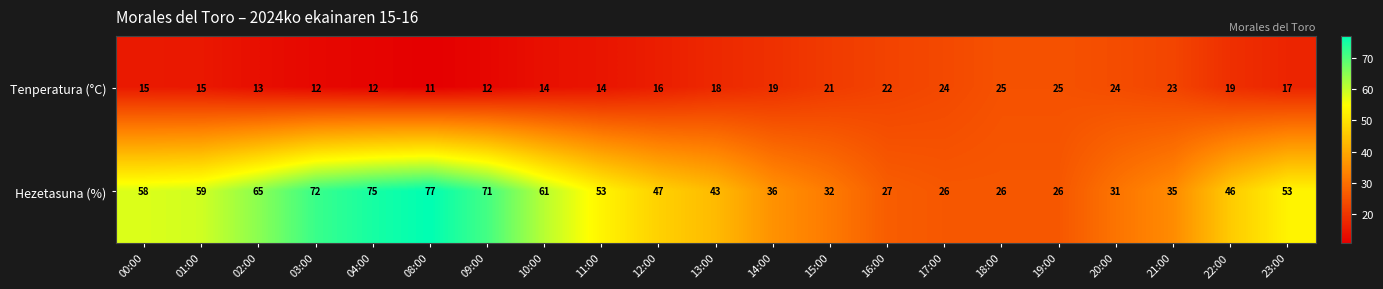

Which series has the largest total across all categories?

Hezetasuna (%)